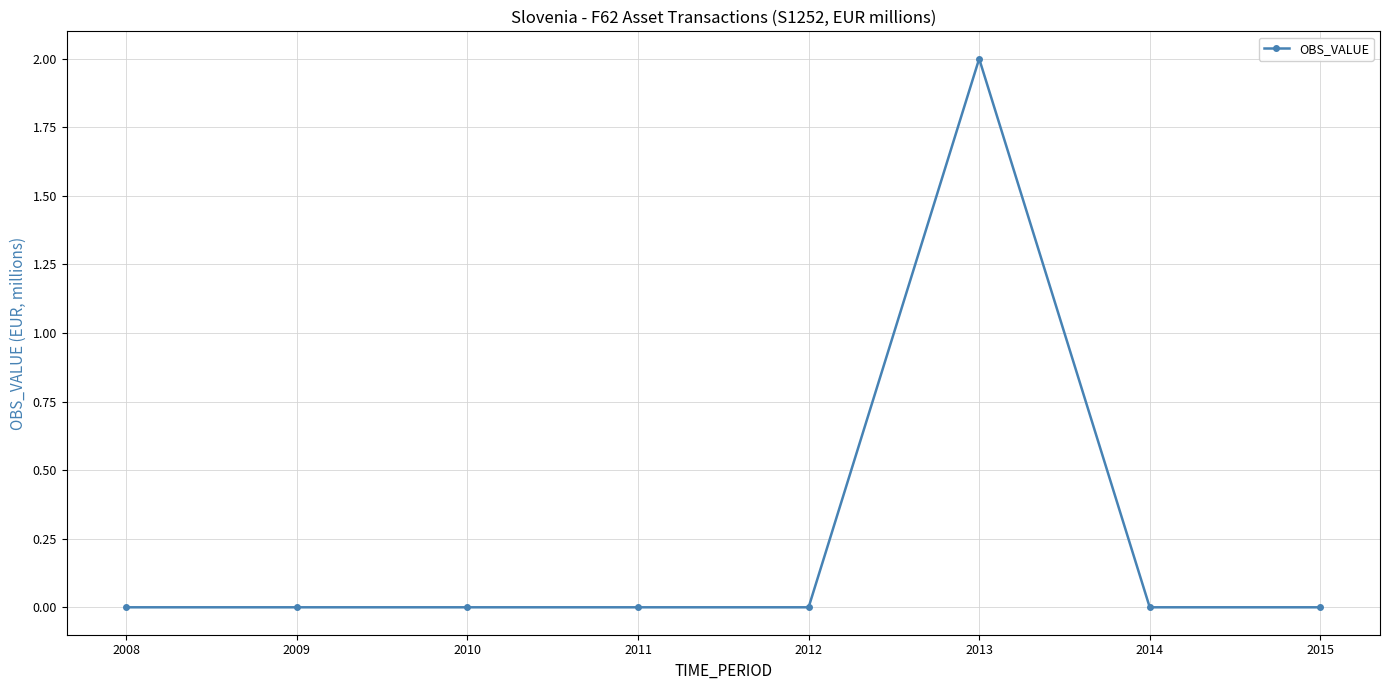

At which category does the chart reach its peak across all series?

2013